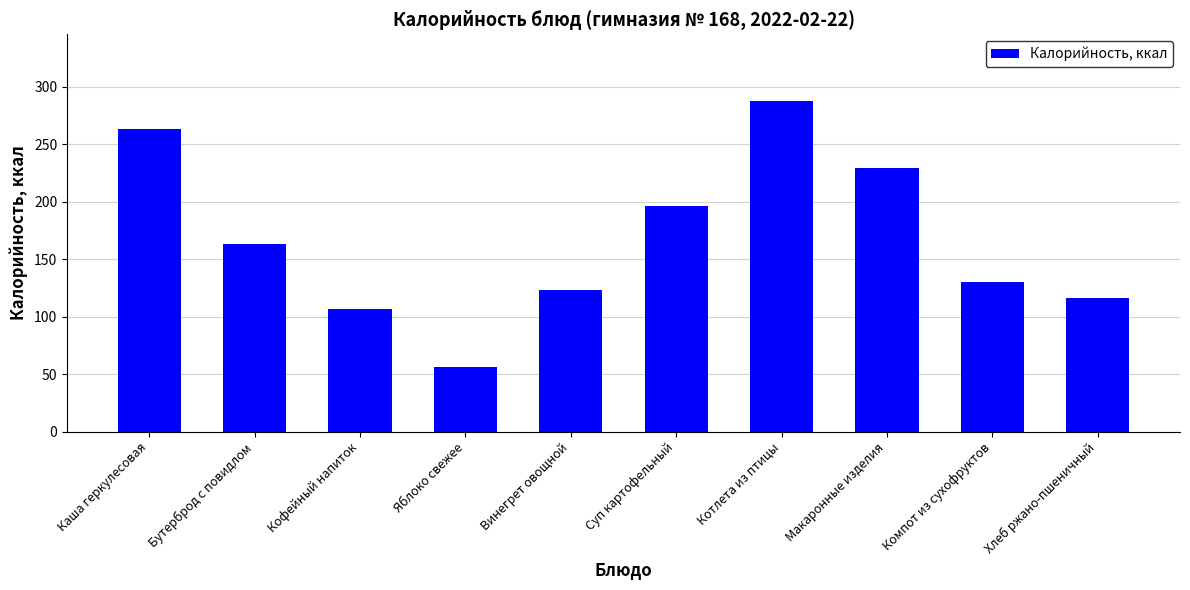

Is it true that the value at Каша геркулесовая is 148.5?

False